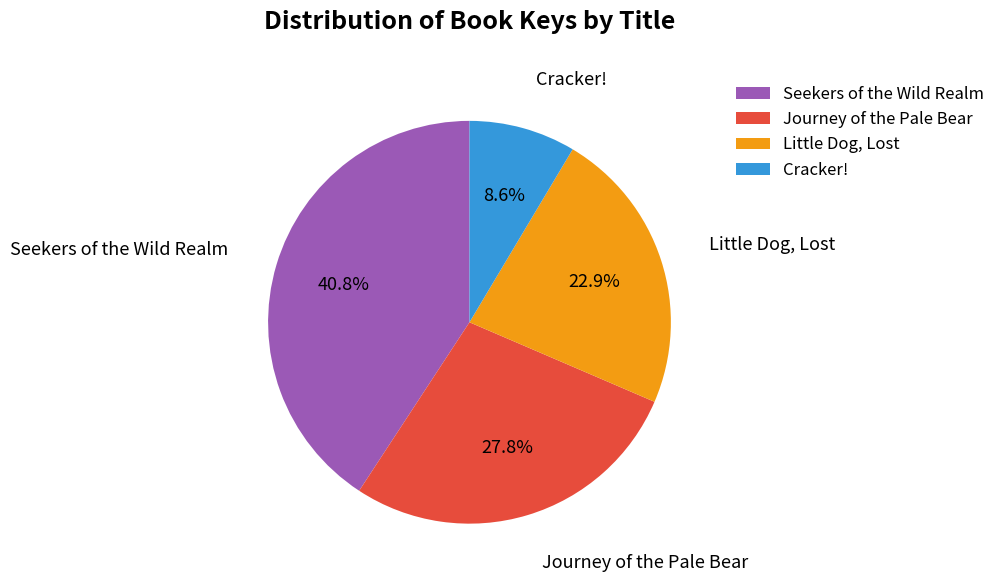

Between Journey of the Pale Bear and Cracker!, which is larger?

Journey of the Pale Bear